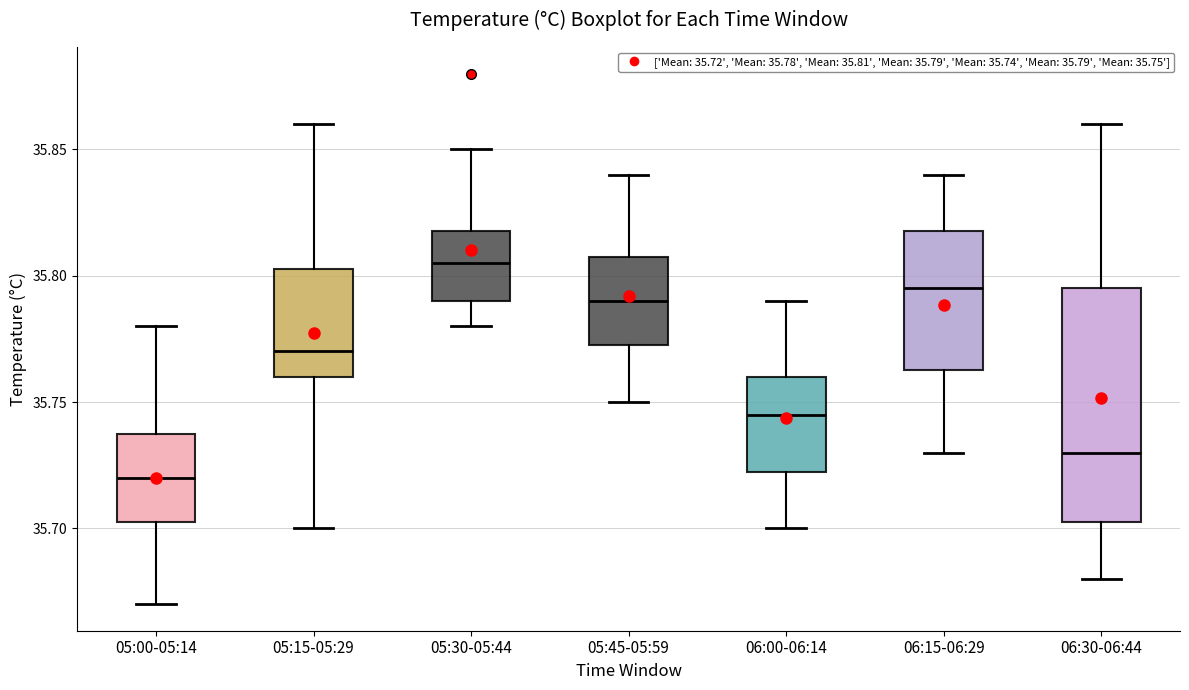

Comparing the boxes themselves (not the whiskers), which one is the tallest?

06:30-06:44